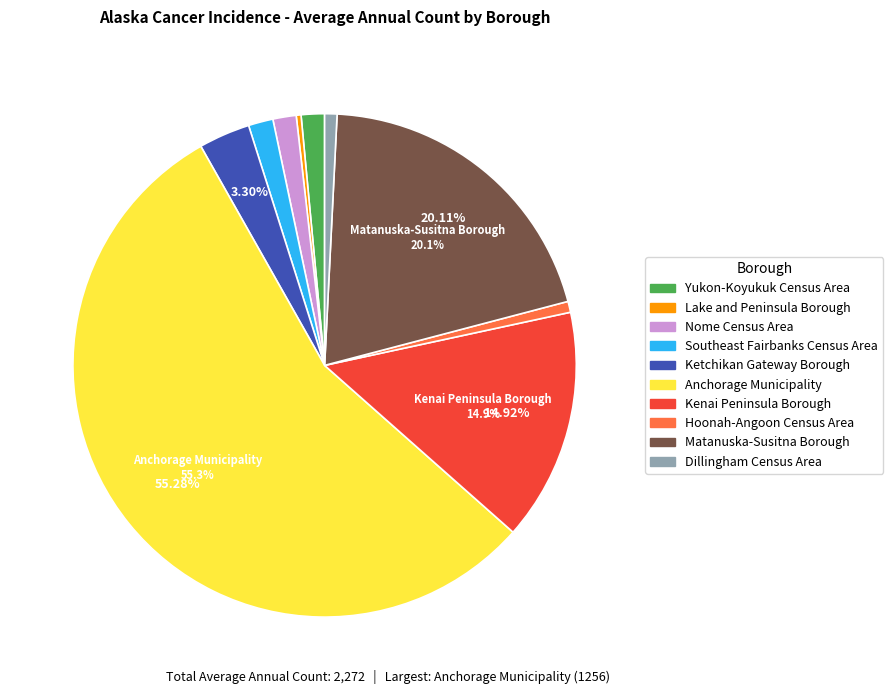

How many slices are in this pie chart?

10